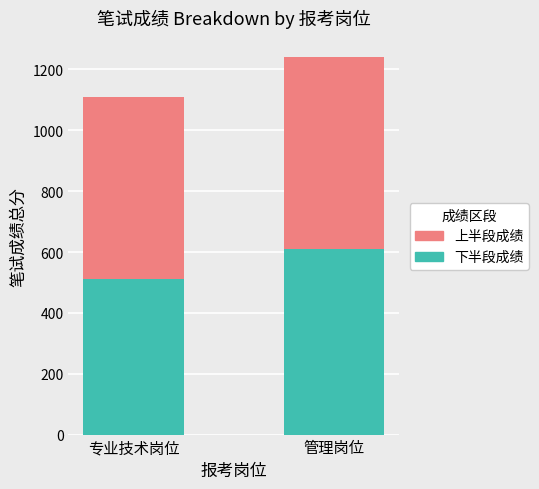

Reading left to right, what are the values for 下半段成绩?

专业技术岗位=510.2	管理岗位=610.5